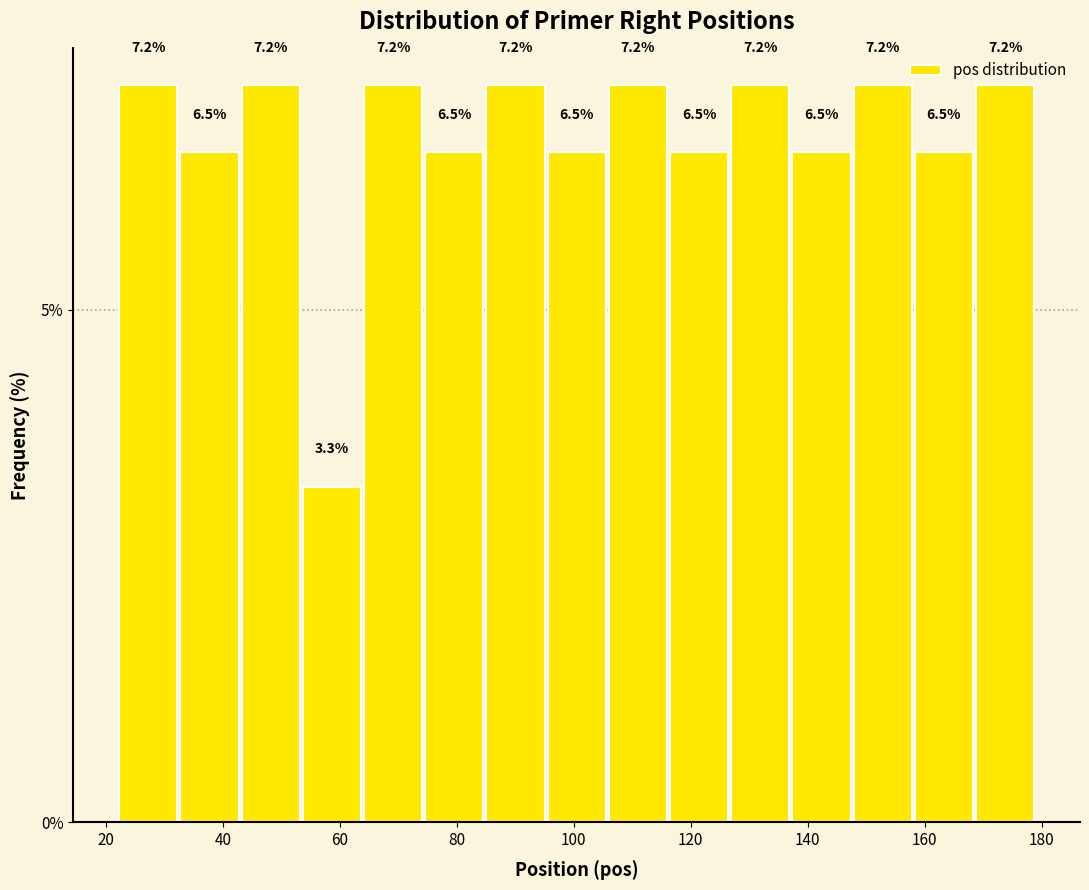

What is the height of the bar covering 126 to 138 on the x-axis? The bar edges are not printed on the chart, so give them approximately, as read against the axis.

7.2